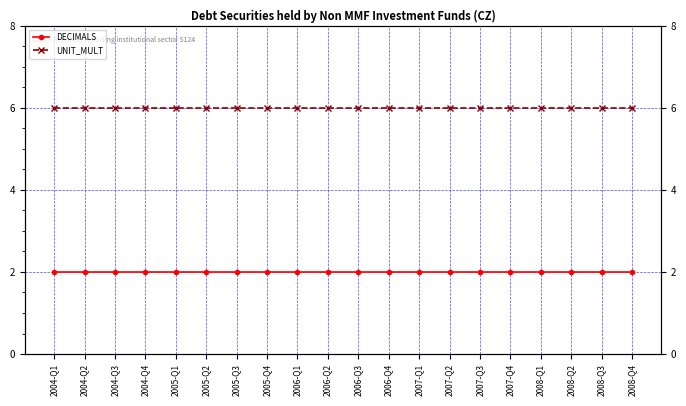

Rank the series by their maximum value, from highest to lowest.

UNIT_MULT, DECIMALS